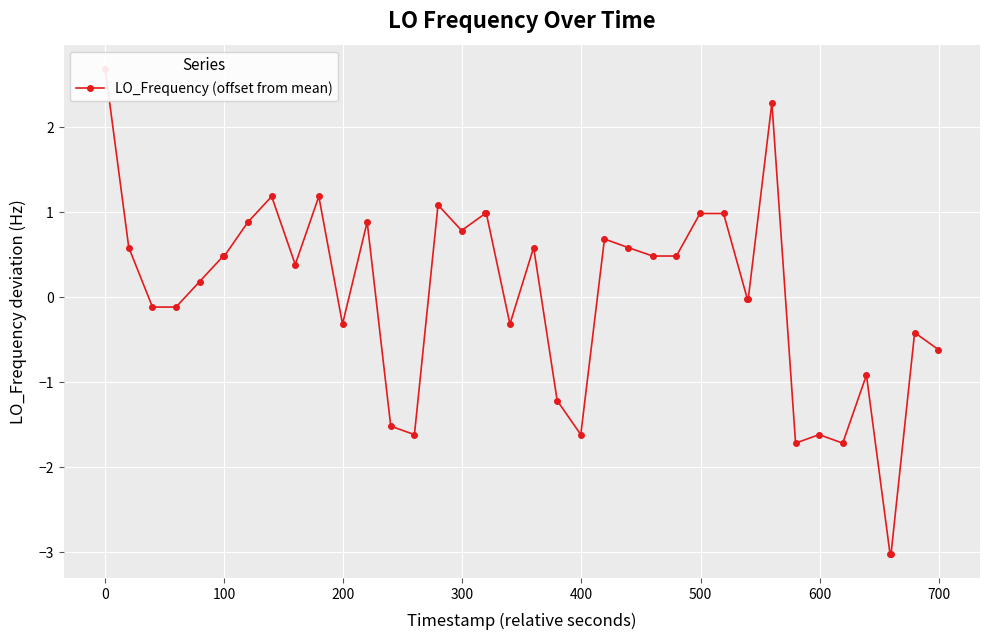

Reading left to right, extract all data points from this chart.

2.7	0.6	-0.1	-0.1	0.2	0.5	0.5	0.9	1.2	0.4	1.2	-0.3	0.9	-1.5	-1.6	1.1	0.8	1.0	1.0	-0.3	0.6	-1.2	-1.6	0.7	0.6	0.5	0.5	1.0	1.0	-0.0	-0.0	2.3	-1.7	-1.6	-1.7	-0.9	-3.0	-3.0	-0.4	-0.6